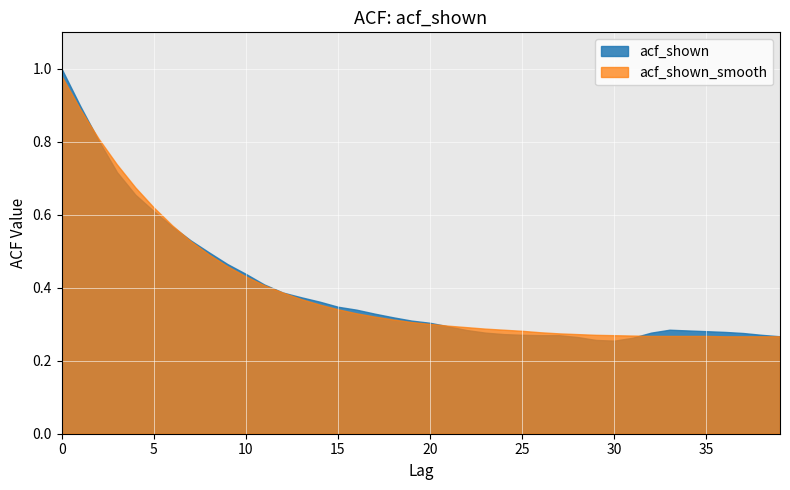

In acf_shown, how many points are lower than both neighbors (excluding endpoints)?

1